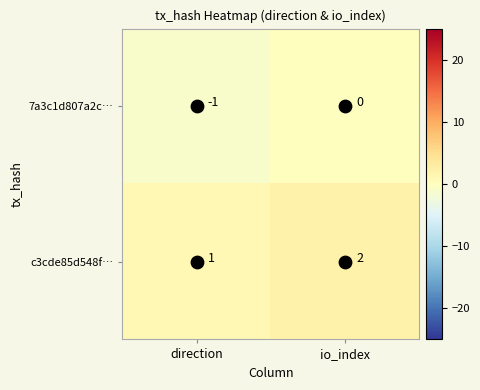

Which series has the largest total across all categories?

c3cde85d548f…